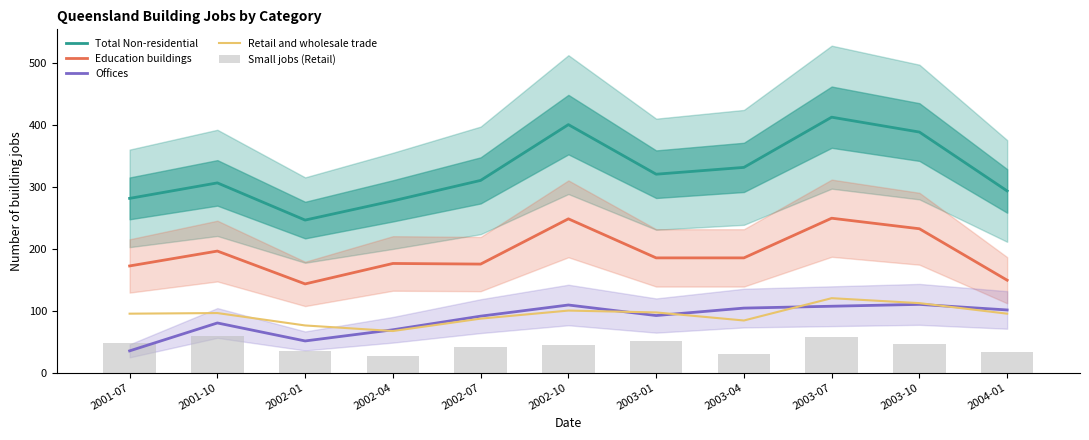

At how many categories does at least one series exceed 359?

3